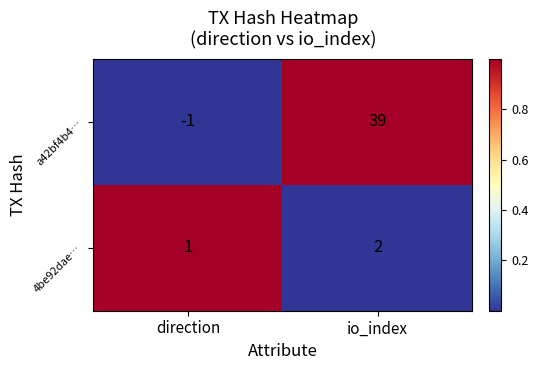

Reading right to left, extract all data points from this chart.

a42bf4b4…: io_index=39	direction=-1
4be92dae…: io_index=2	direction=1